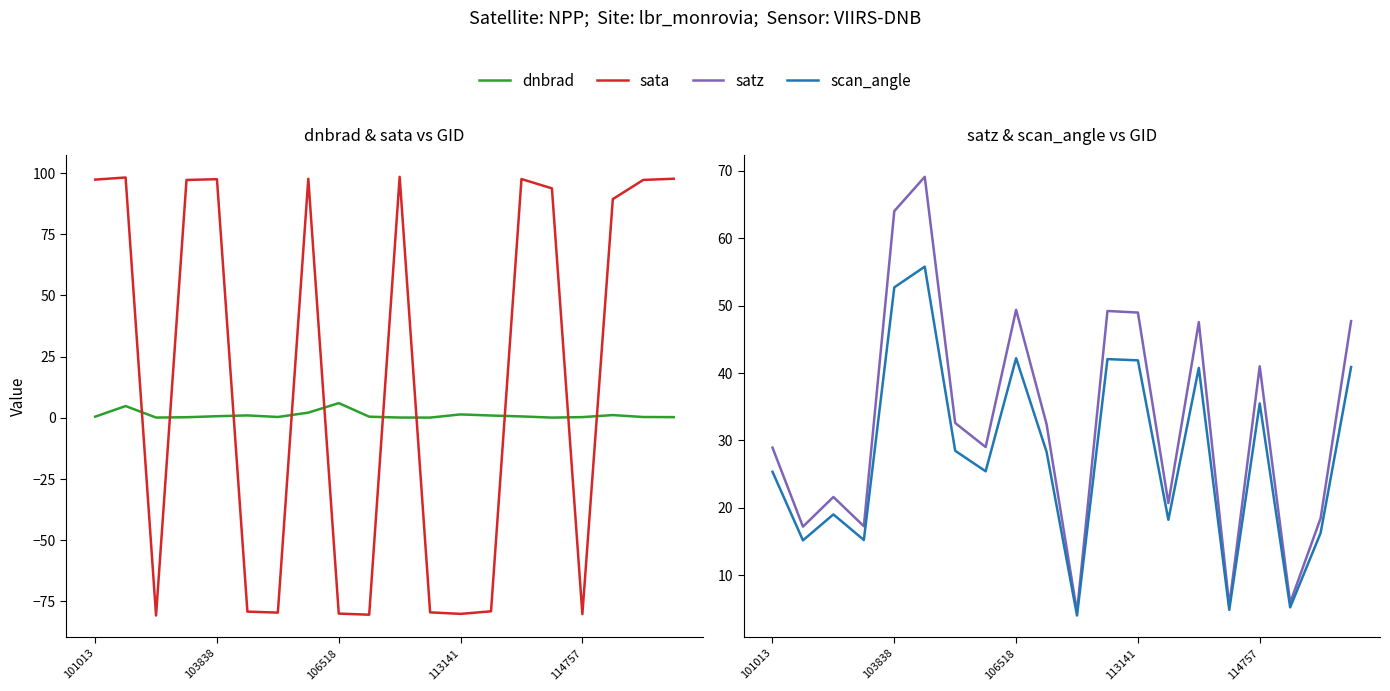

What is the total value across all series at 13?

-39.2